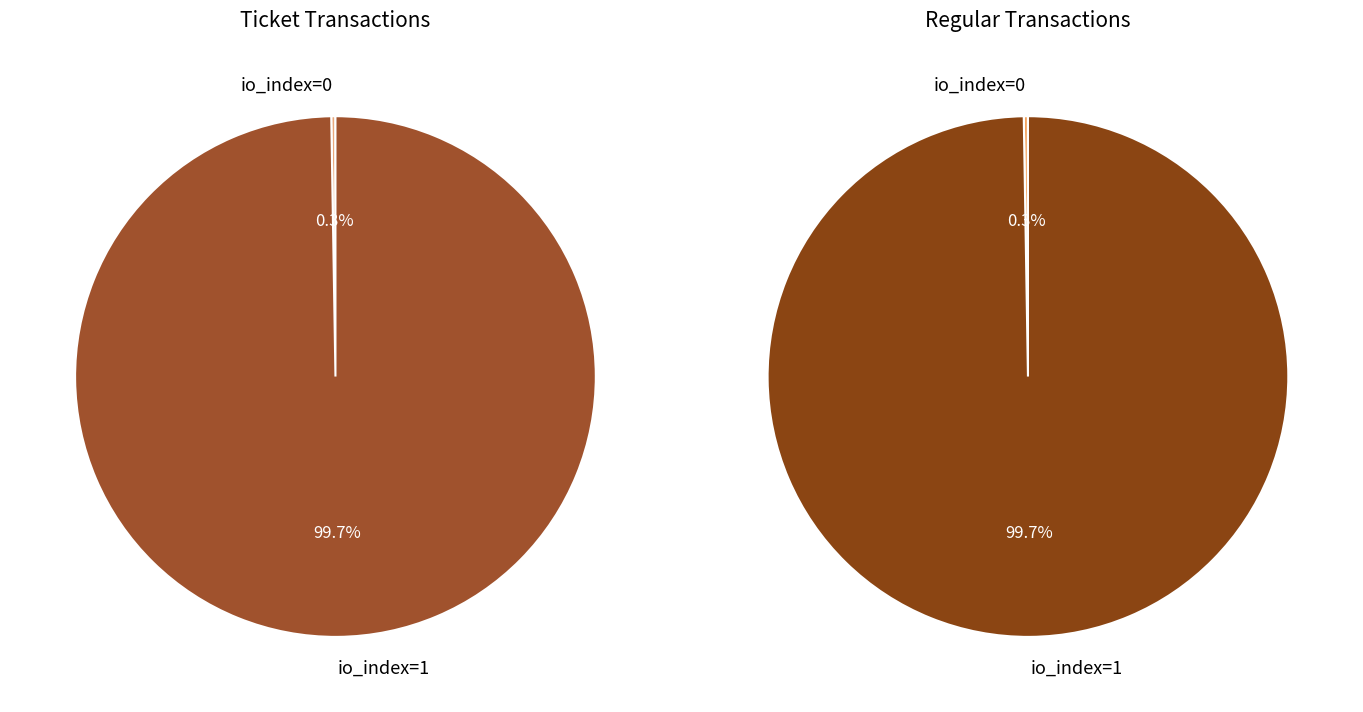

How many slices are in this pie chart?

2